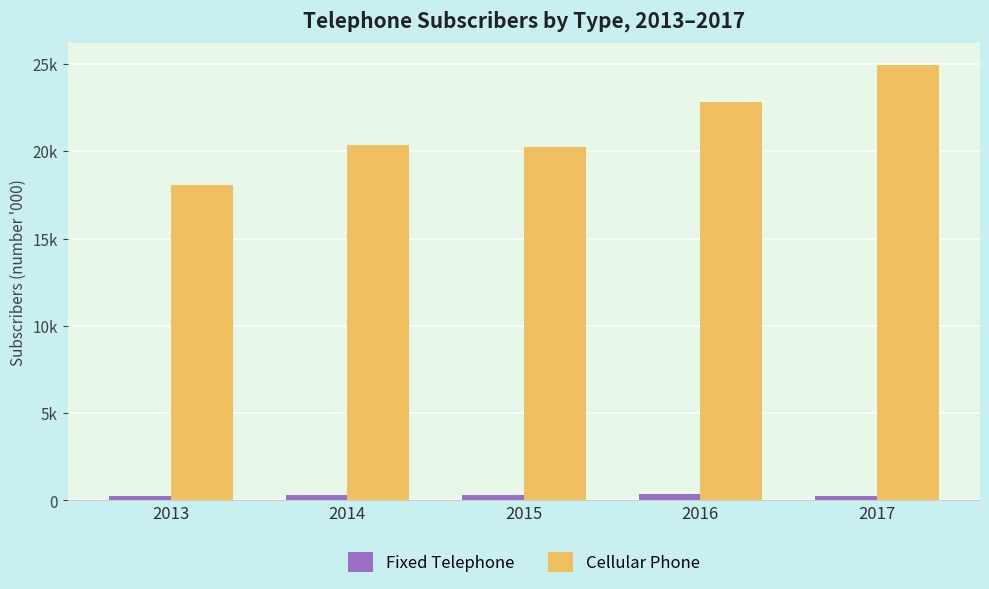

What are all the series names shown in the legend?

Fixed Telephone, Cellular Phone